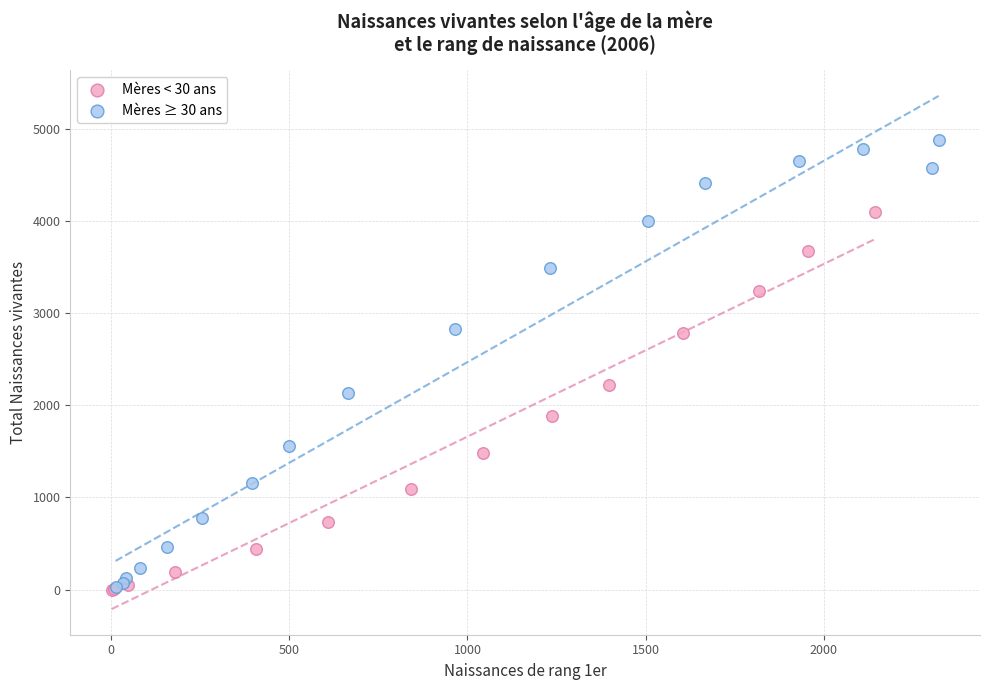

Which series has the largest Y range (max minus min)?

Mères ≥ 30 ans